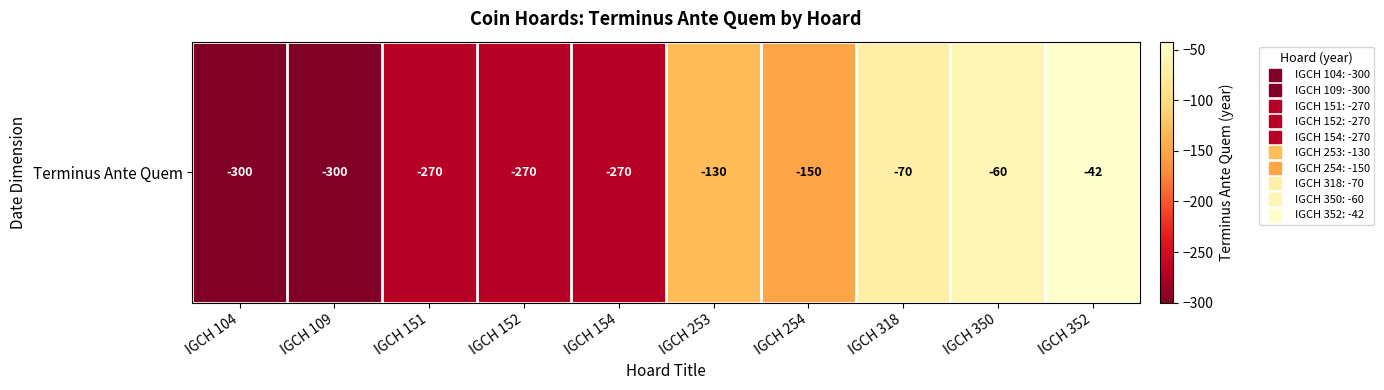

What is the maximum value shown in the chart?

-42